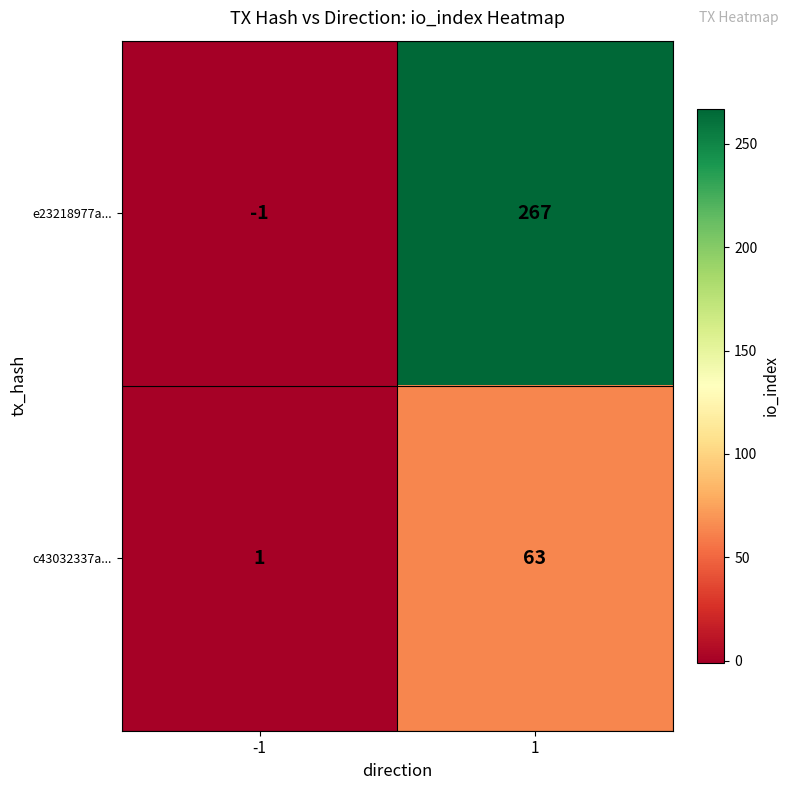

Which series has the largest range (max minus min)?

e23218977a...